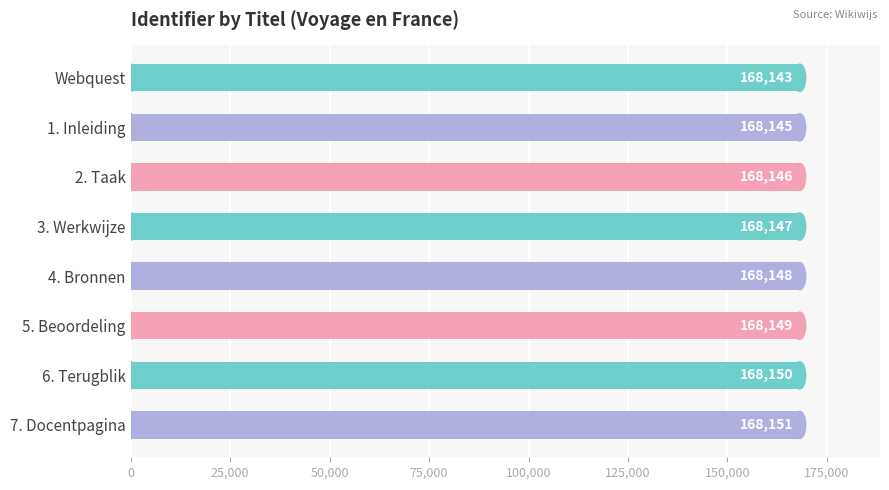

The chart shows a value of 91537 at 4. Bronnen. True or false?

False